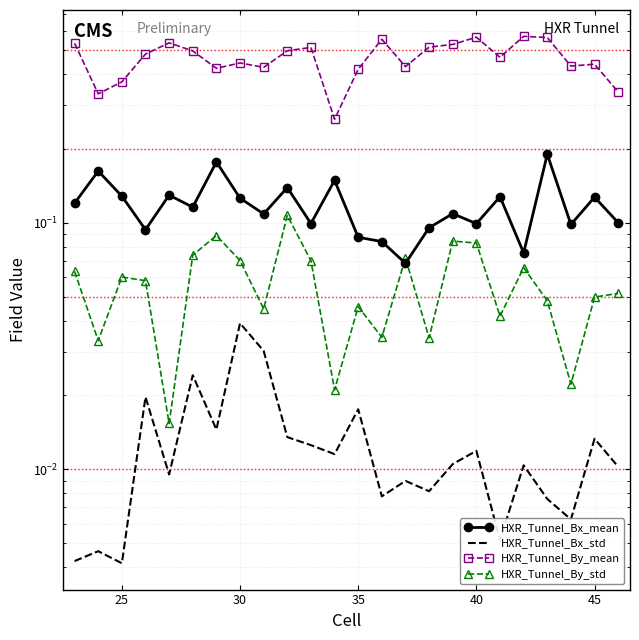

What is the value of the HXR_Tunnel_By_std point at the 6th from the left?

0.1